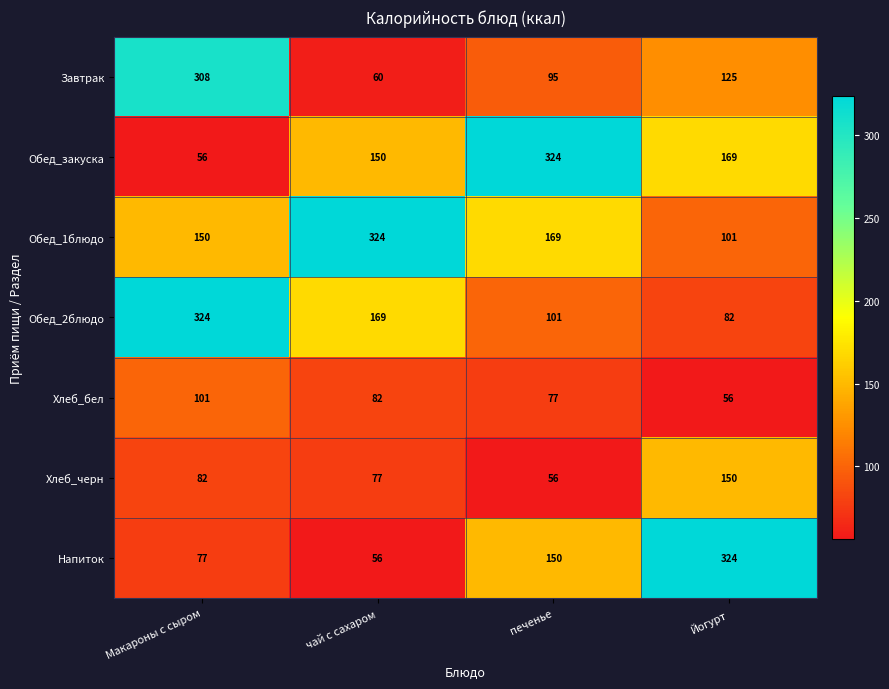

What is the total value across all series at Макароны с сыром?

1098